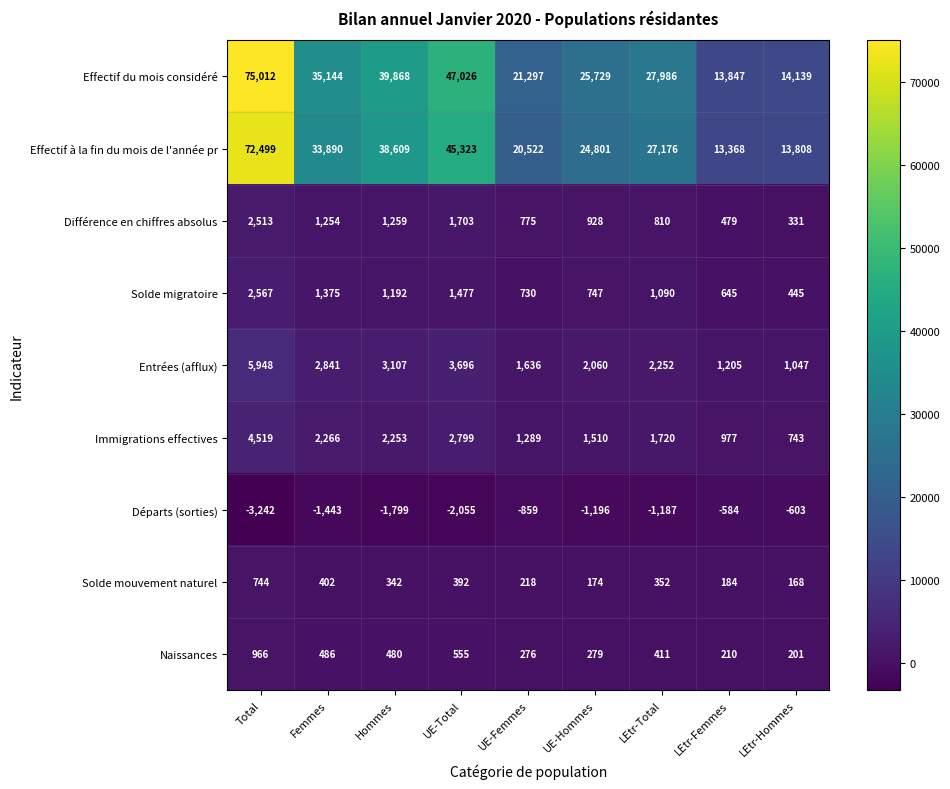

What is the spread (max minus min) of values at LEtr-Femmes?

14431